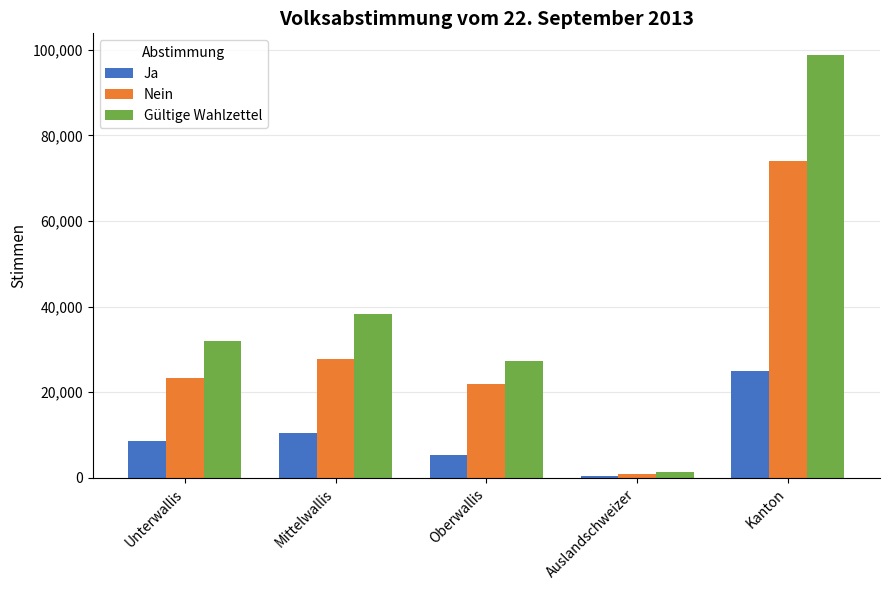

Are the bars grouped side by side (vs. stacked)?

Yes